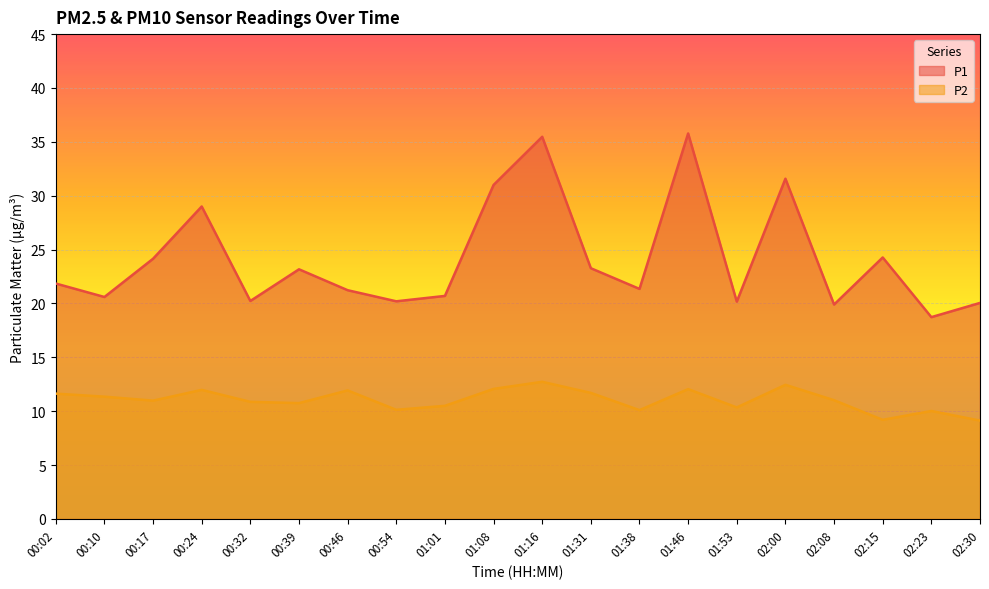

True or false: P1 and P2 cross at least once.

False